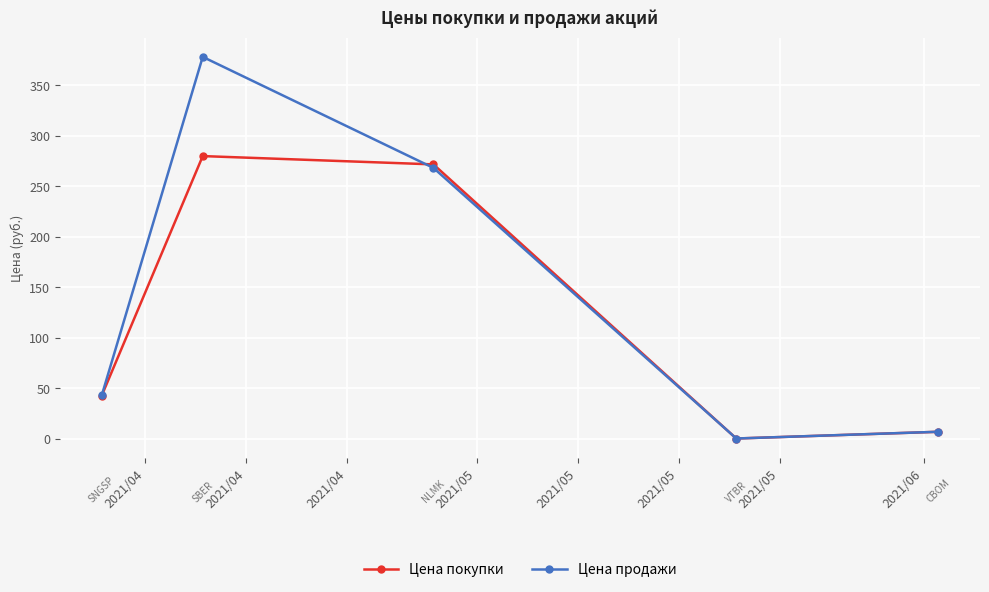

Does the chart display data point markers on the line(s)?

Yes